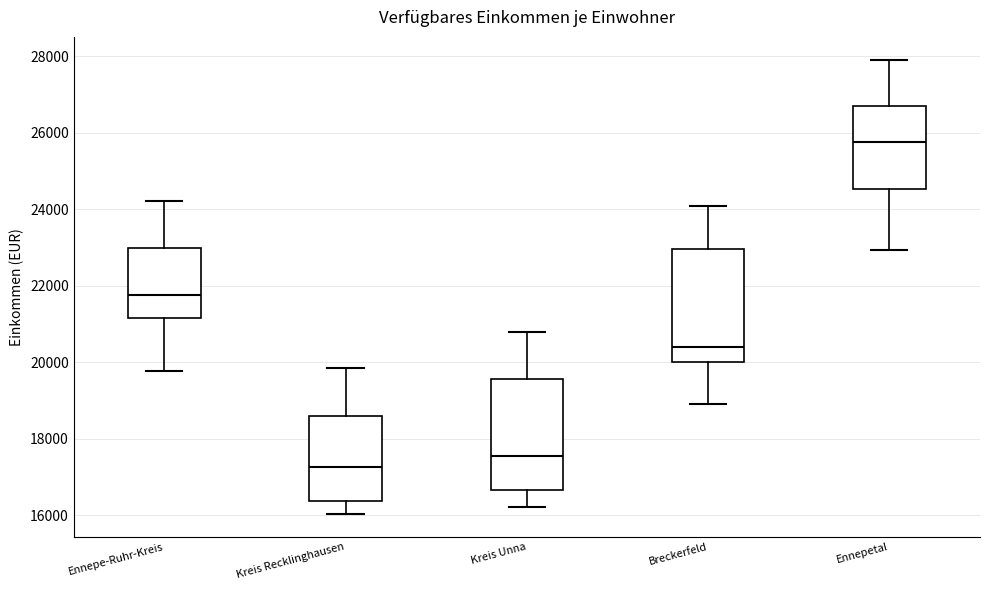

Where does the upper whisker of the box for Kreis Unna end on the y-axis? The values are not printed on the chart, so give them approximately, as read against the axis.

20800